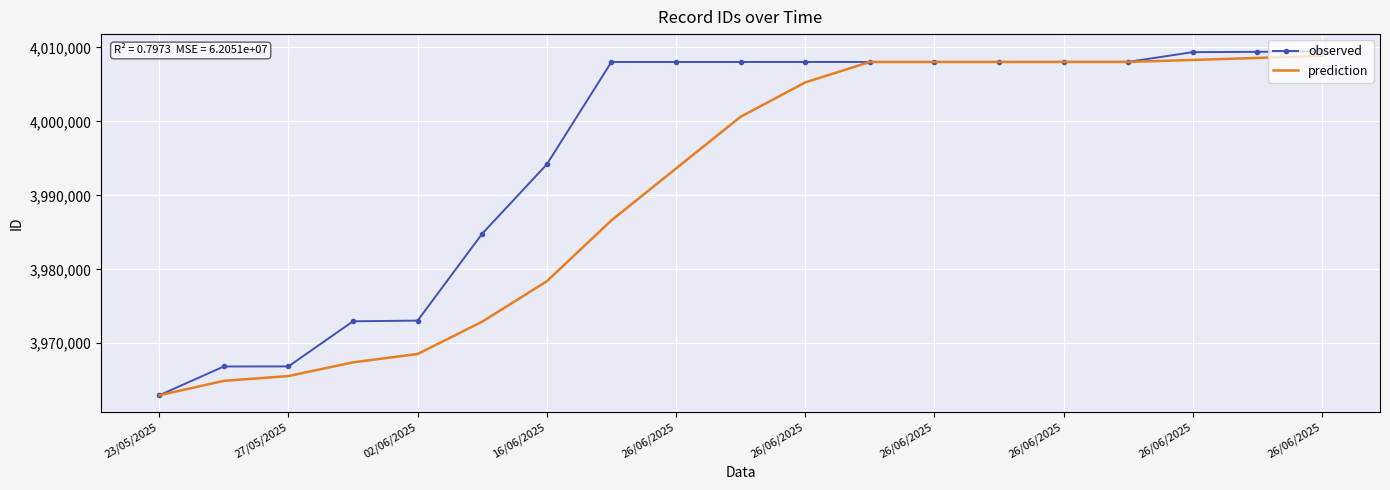

Count the number of data series in this chart.

2